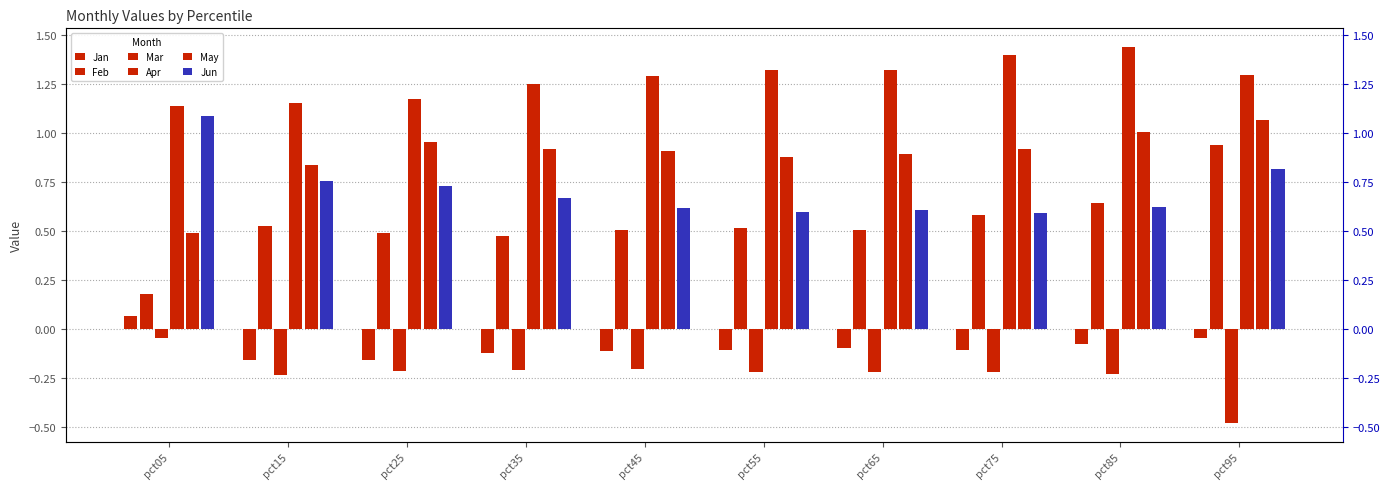

True or false: Apr has a value of 1.2 at pct25.

True